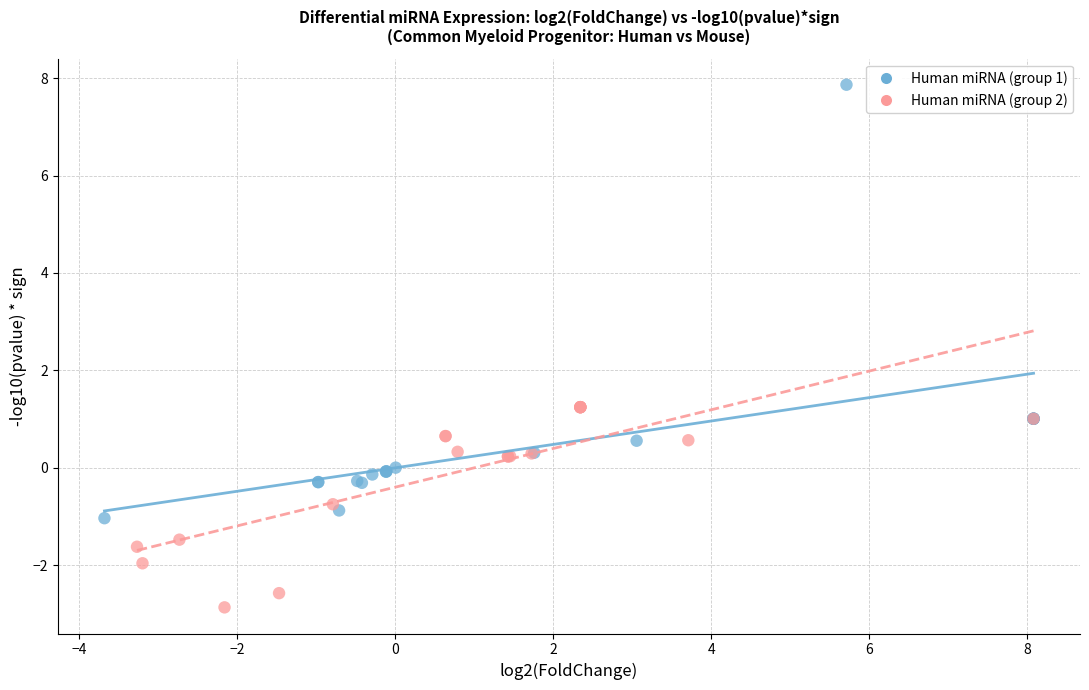

Which series has the widest spread of Y values?

Human miRNA (group 1)